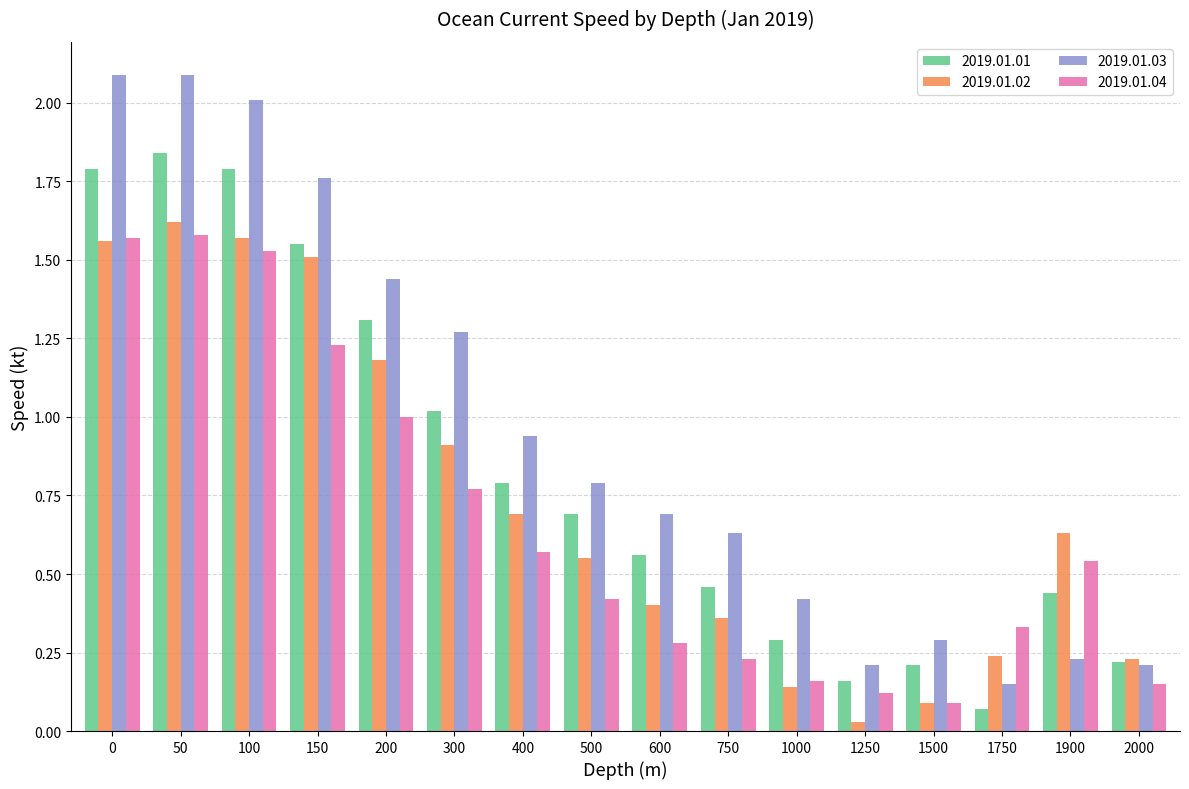

Which series changed the most between 200 and 1500?

2019.01.03